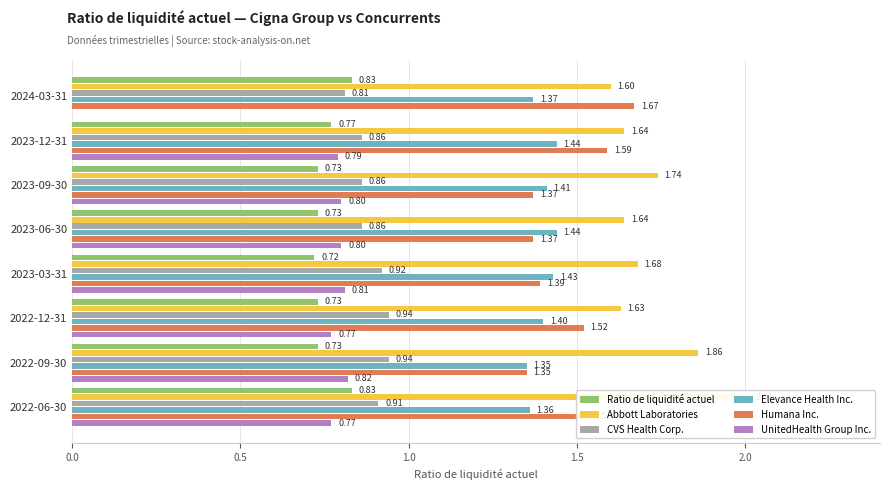

Count the Ratio de liquidité actuel values in the range 0 to 1.

8